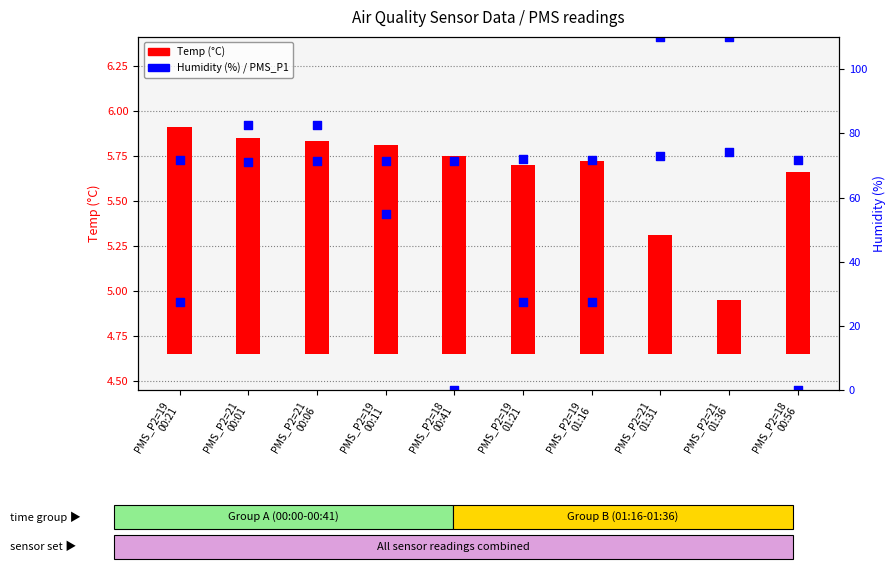

Which series has the largest total across all categories?

Humidity (%)